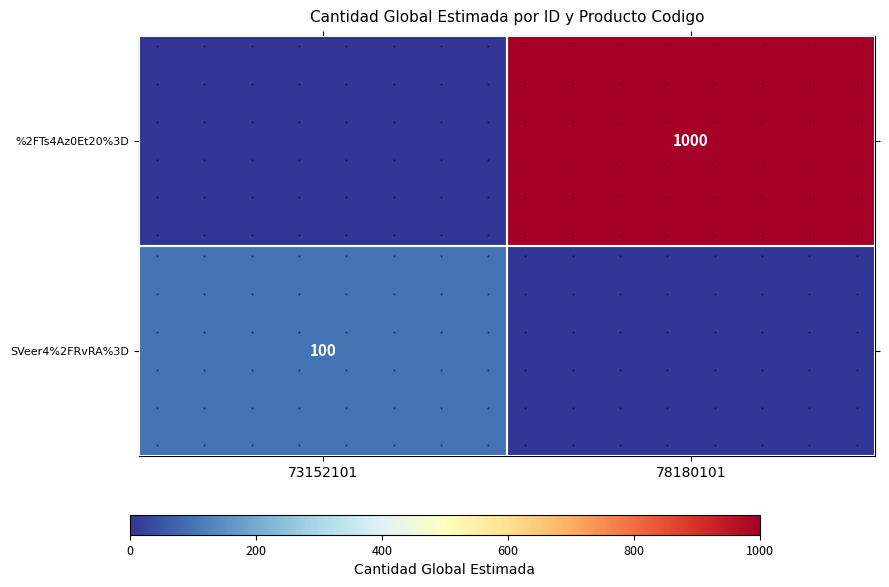

At 73152101, list the series in order from smallest to largest.

%2FTs4Az0Et20%3D, SVeer4%2FRvRA%3D